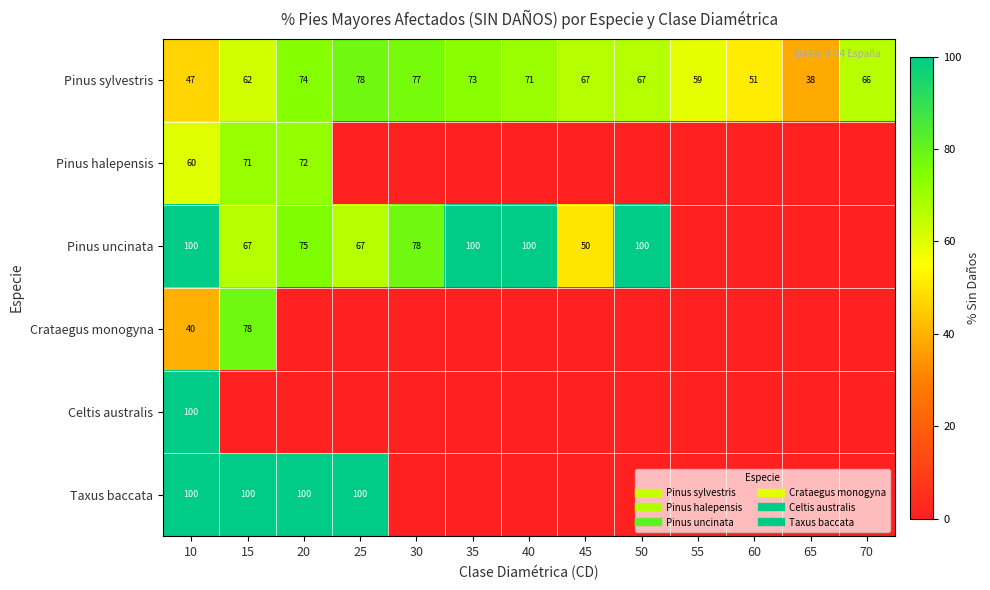

What is the difference between the maximum and minimum values in the Pinus uncinata series?

100.0